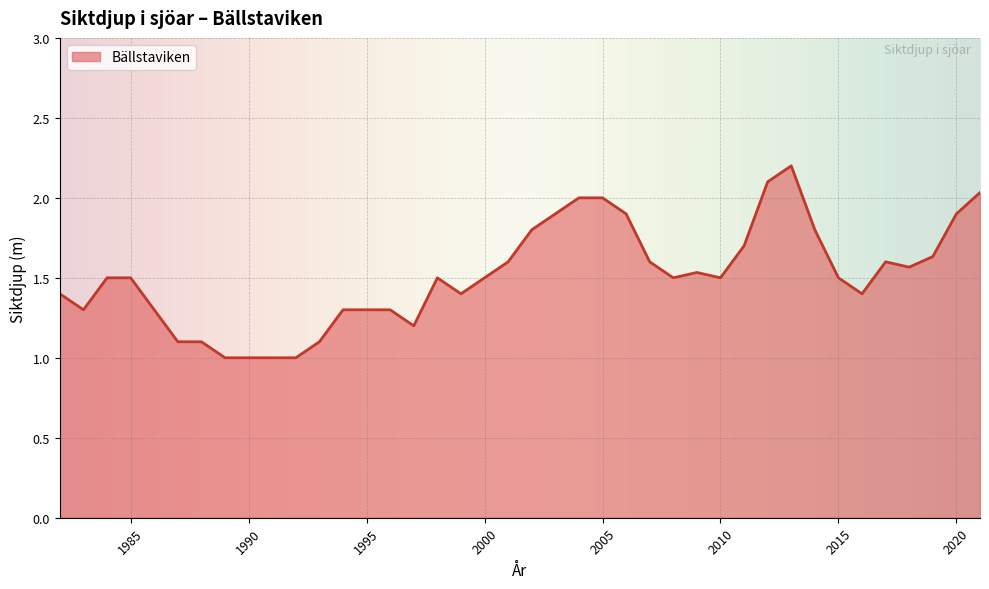

What is the maximum value shown in the chart?

2.2